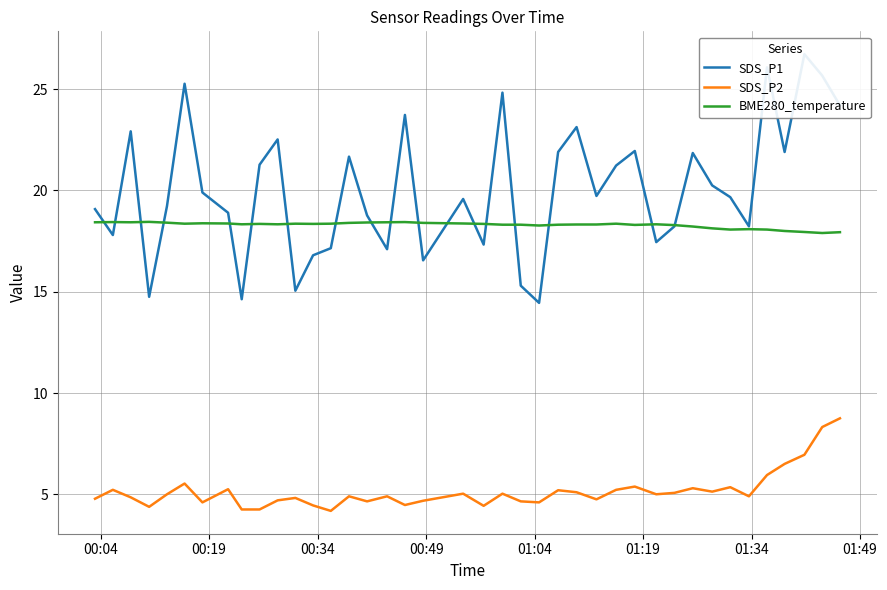

True or false: BME280_temperature and SDS_P2 intersect in this chart.

False